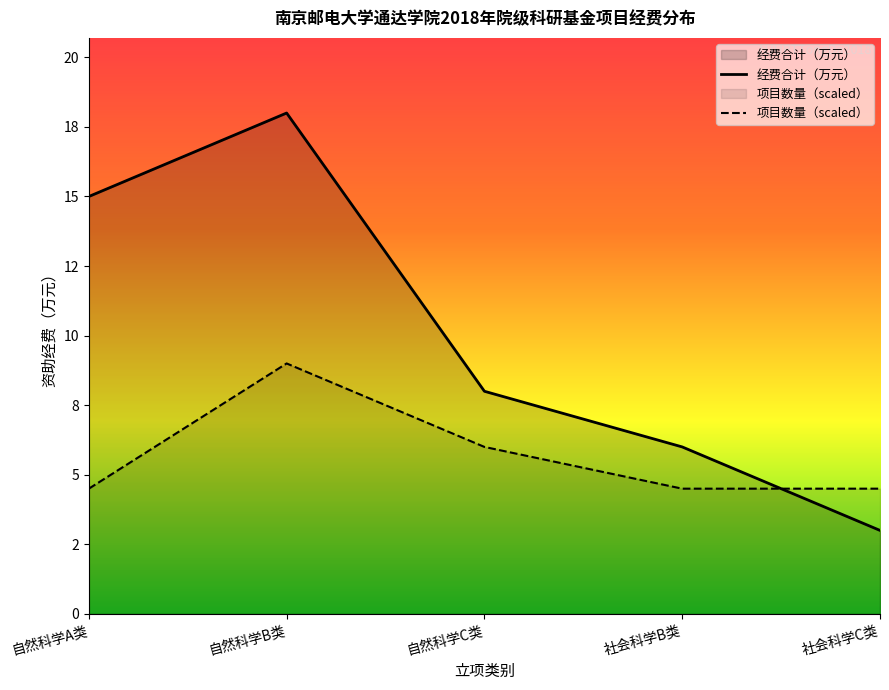

List the labels in order of 项目数量（scaled） value, largest first.

自然科学B类, 自然科学C类, 自然科学A类, 社会科学B类, 社会科学C类